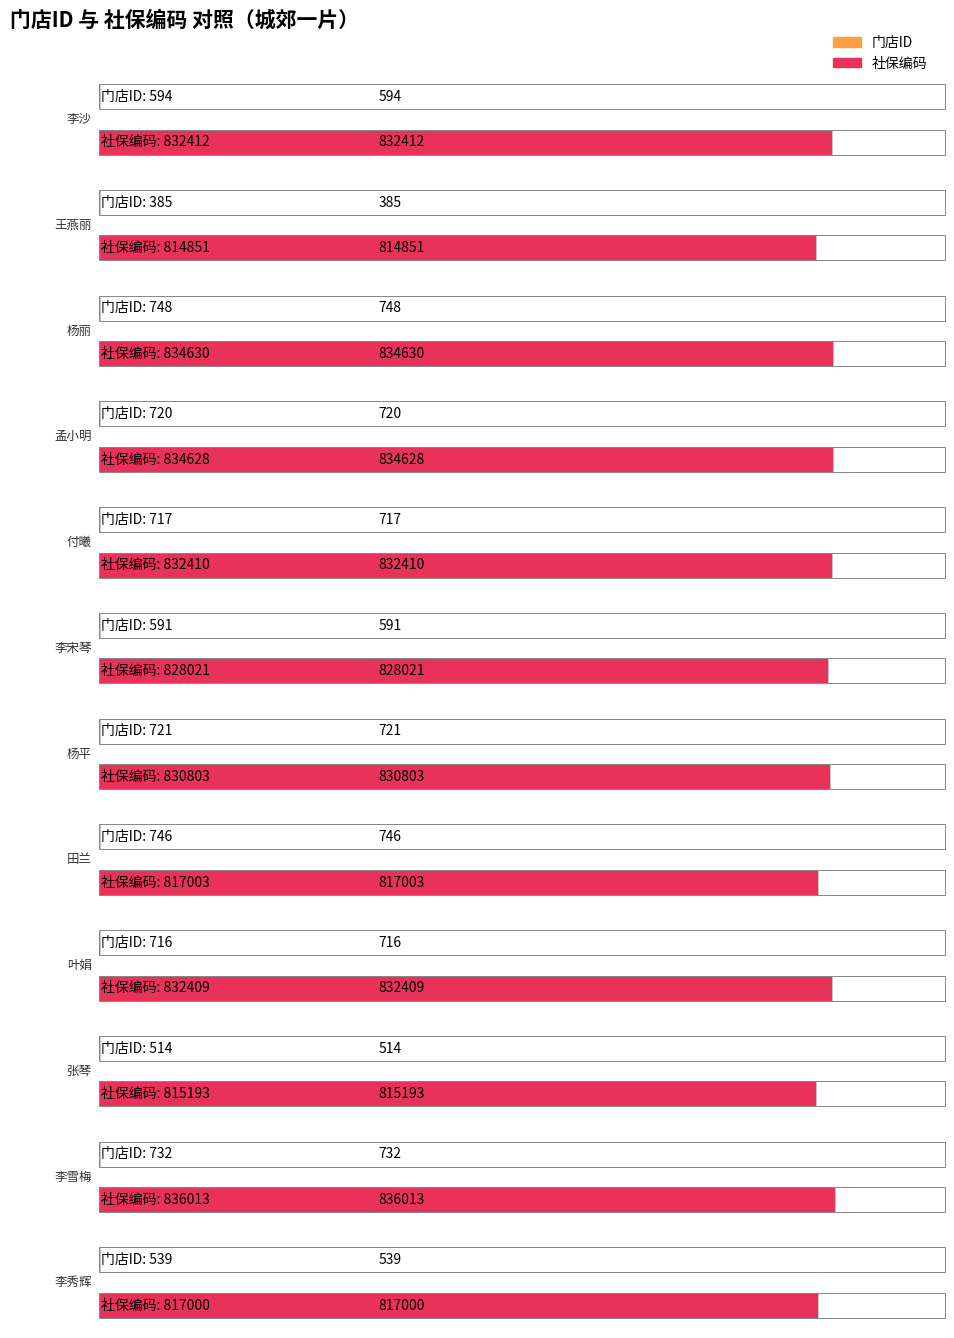

Rank the series at 孟小明 from highest to lowest value.

社保编码, 门店ID